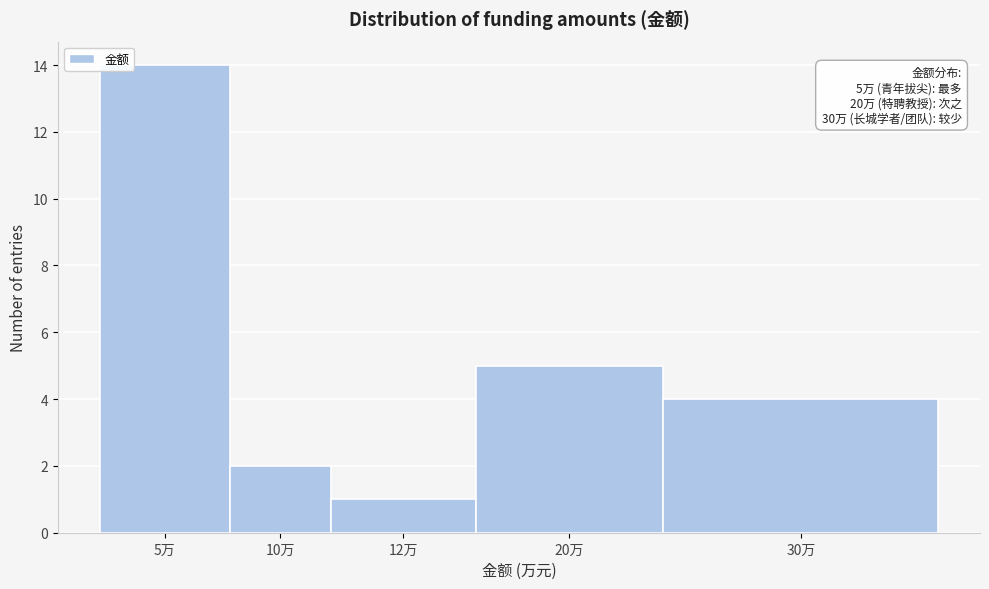

Reading right to left, extract all data points from this chart.

30万=4	20万=5	12万=1	10万=2	5万=14